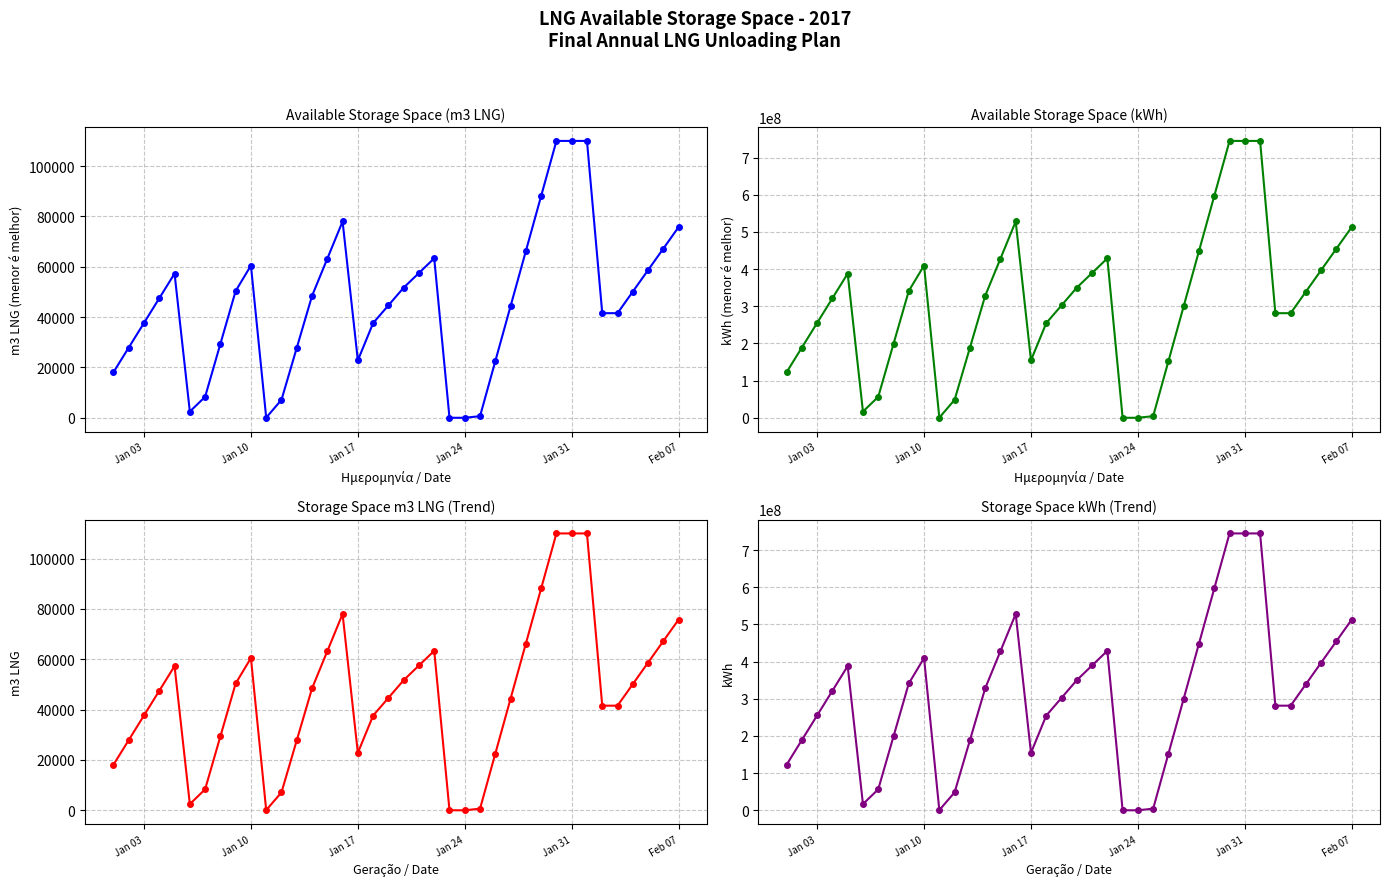

Reading left to right, transcribe all the data shown in this chart.

Available Storage Space (m3 LNG): 18094	27894	37693	47492	57292	2467	8323	29350	50377	60495	60	7128	27774	48419	63209	77998	22828	37618	44659	51701	57531	63361	0	0	642	22514	44385	66257	88128	110000	110000	110000	41562	41562	50117	58672	67227	75781
Available Storage Space (kWh): 122496380	188842380	255181610	321520840	387866840	16701590	56346710	198699500	341052290	409551150	406200	48256560	188029980	327796630	427924930	528046460	154545560	254673860	302341430	350015770	389484870	428953970	0	0	4346340	152419780	300486450	448559890	596626560	744700000	744700000	744700000	281374740	281374740	339292090	397209440	455126790	513037370
Storage Space m3 (trend): 18094	27894	37693	47492	57292	2467	8323	29350	50377	60495	60	7128	27774	48419	63209	77998	22828	37618	44659	51701	57531	63361	0	0	642	22514	44385	66257	88128	110000	110000	110000	41562	41562	50117	58672	67227	75781
Storage Space kWh (trend): 122496380	188842380	255181610	321520840	387866840	16701590	56346710	198699500	341052290	409551150	406200	48256560	188029980	327796630	427924930	528046460	154545560	254673860	302341430	350015770	389484870	428953970	0	0	4346340	152419780	300486450	448559890	596626560	744700000	744700000	744700000	281374740	281374740	339292090	397209440	455126790	513037370